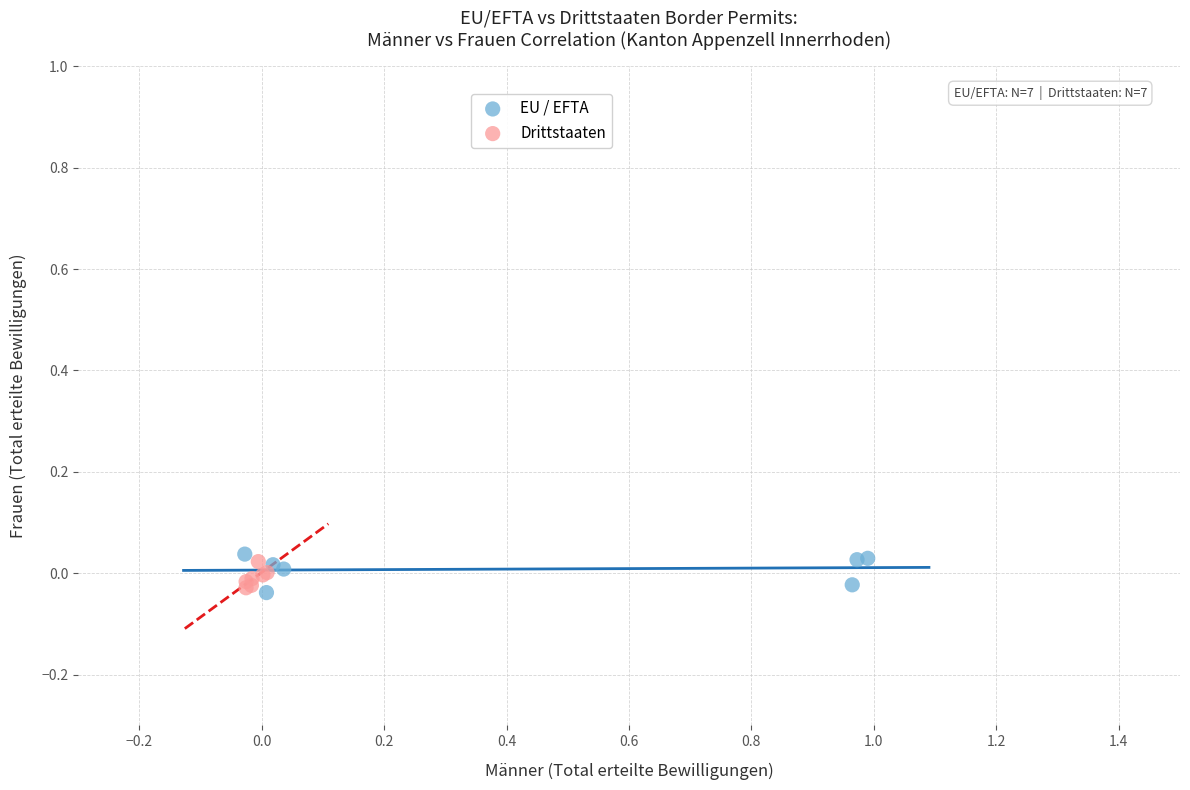

What are all the series names shown in the legend?

EU / EFTA, Drittstaaten